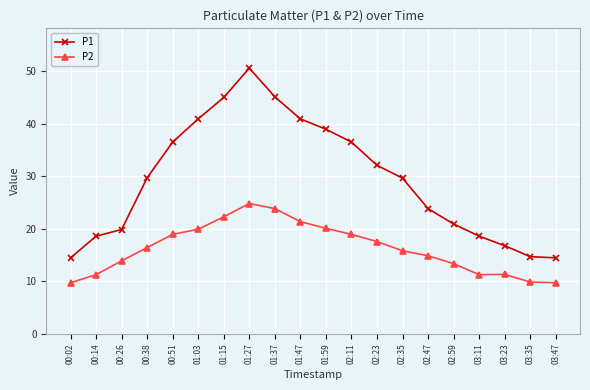

In P1, how many points are higher than both neighbors (excluding endpoints)?

1